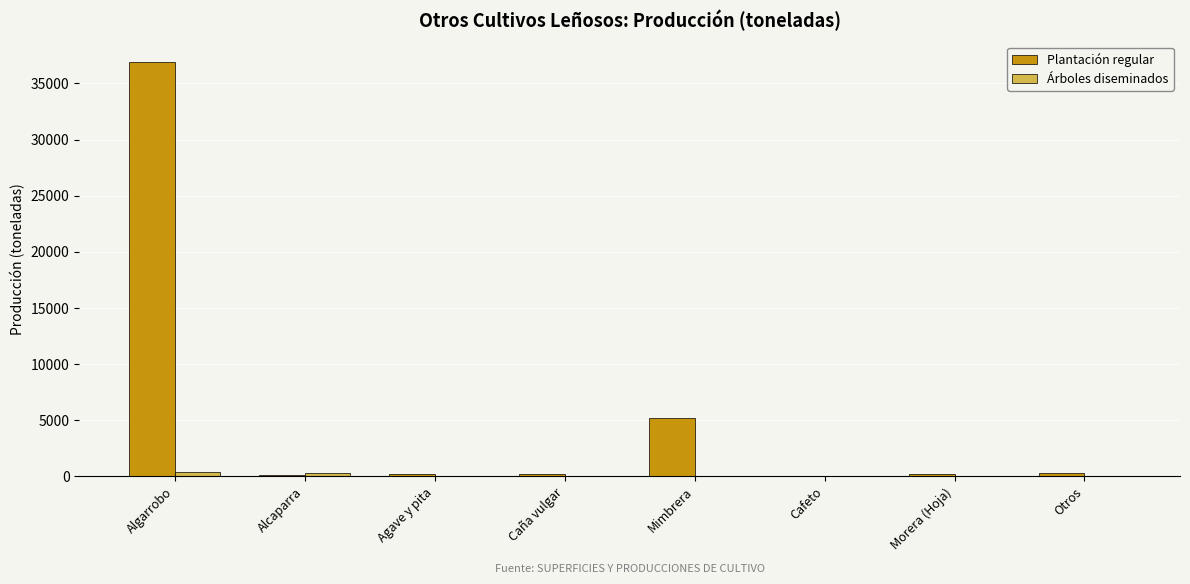

At which category does the chart reach its peak across all series?

Algarrobo